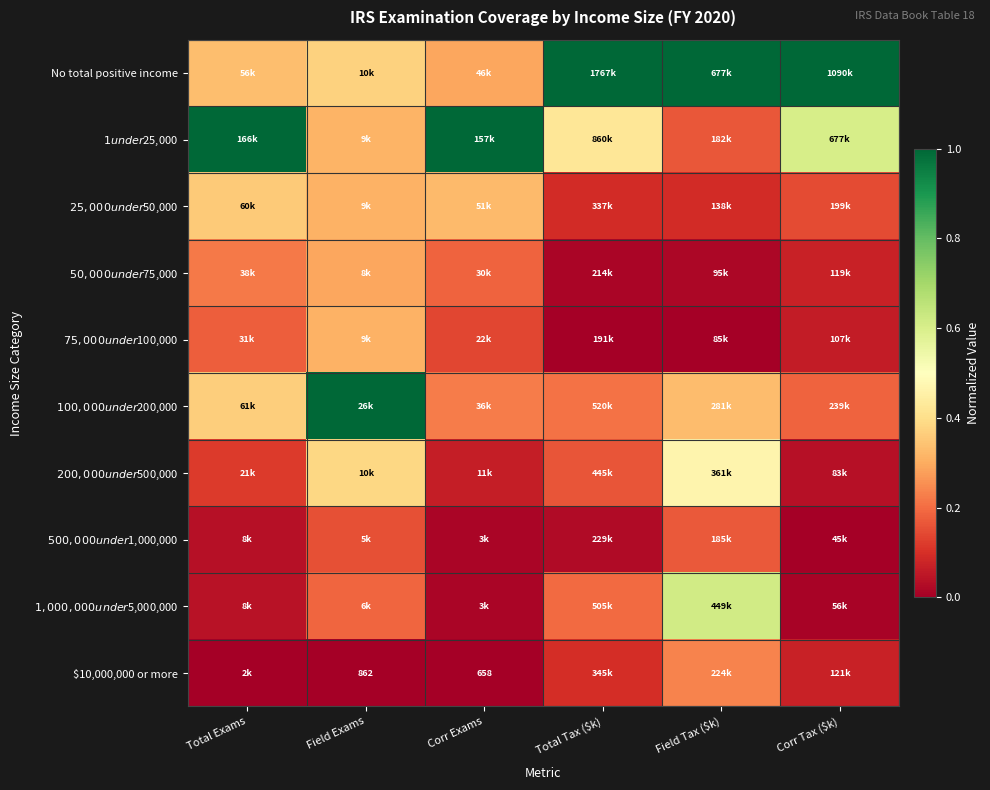

Is it true that $75,000 under $100,000 equals 0.1 at Corr Tax ($k)?

True